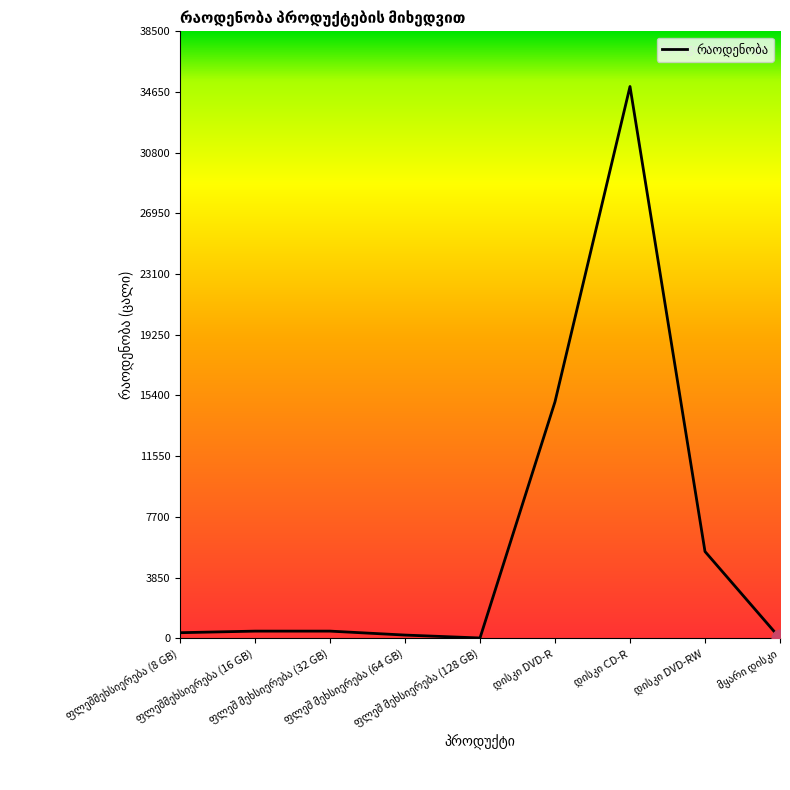

What is the greatest value displayed?

35000